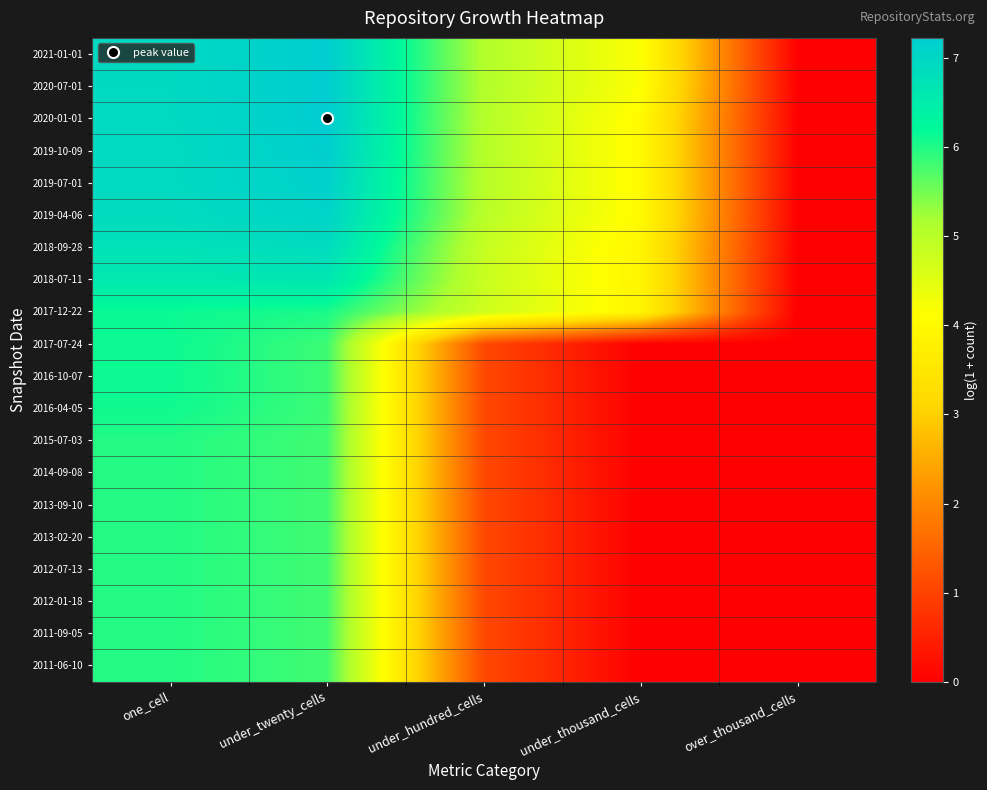

At which category does the chart reach its minimum across all series?

under_thousand_cells